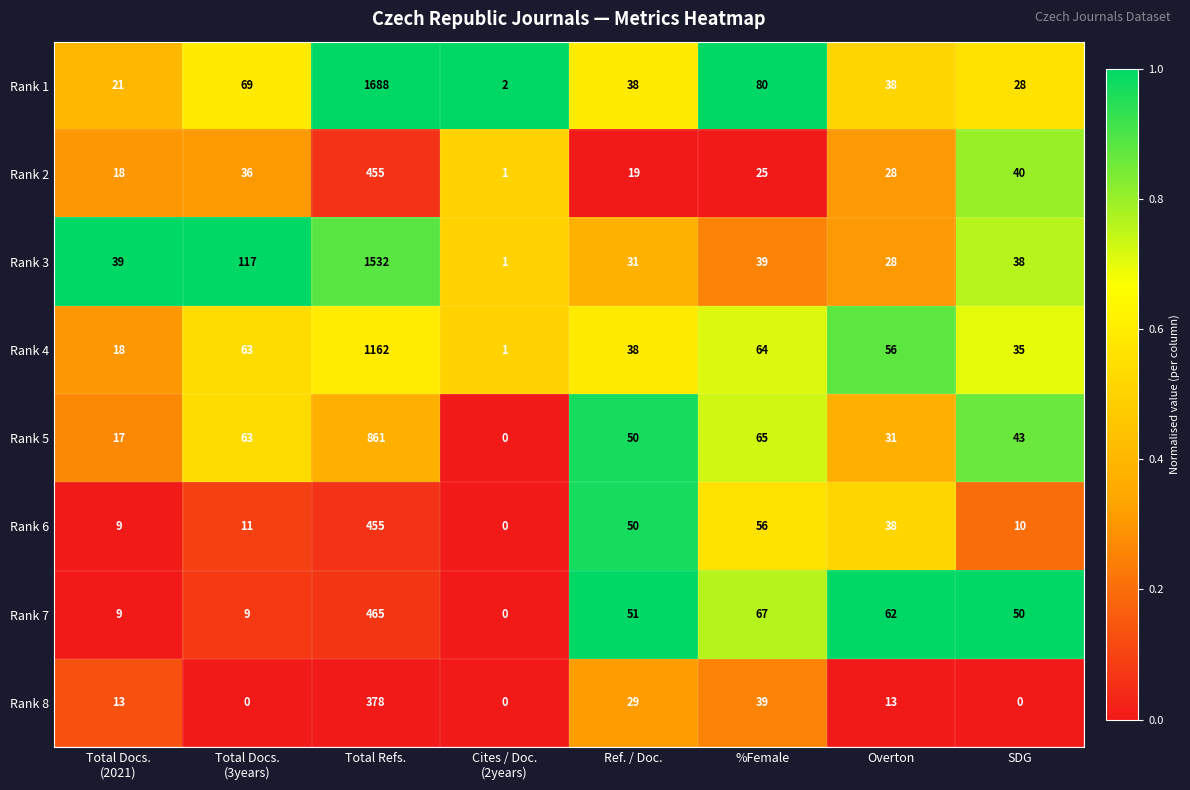

The Rank 3 series shows 26 at SDG. True or false?

False